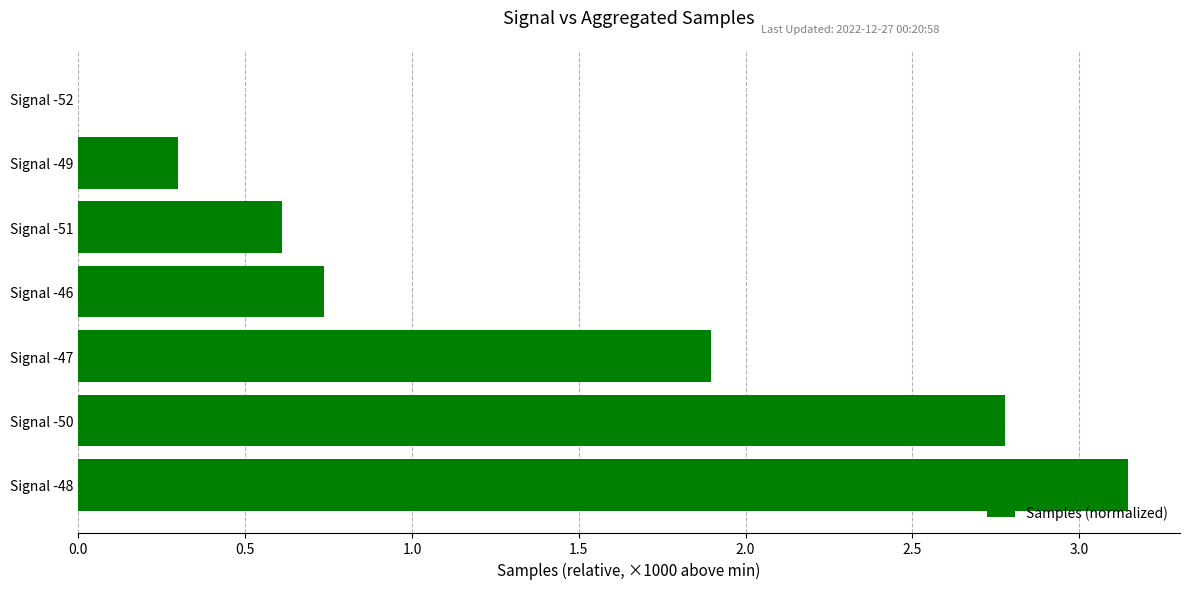

True or false: the data shows 1.0 at Signal -51.

False